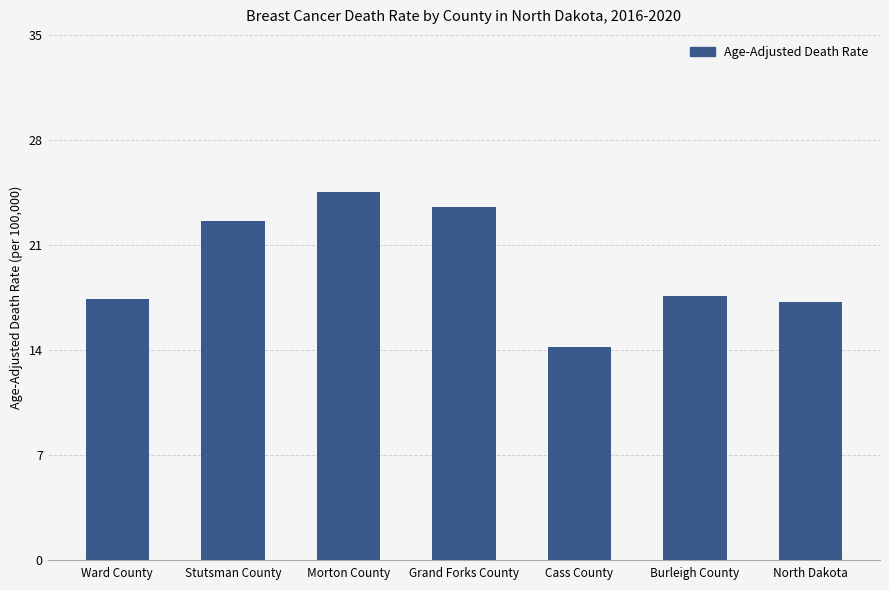

Which category has the lowest value across all series?

Cass County